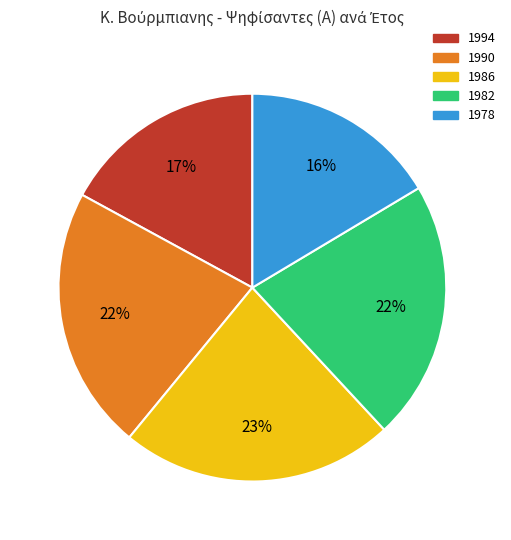

Approximately how many times larger is the value at 1982 compared to 1990?

1.0